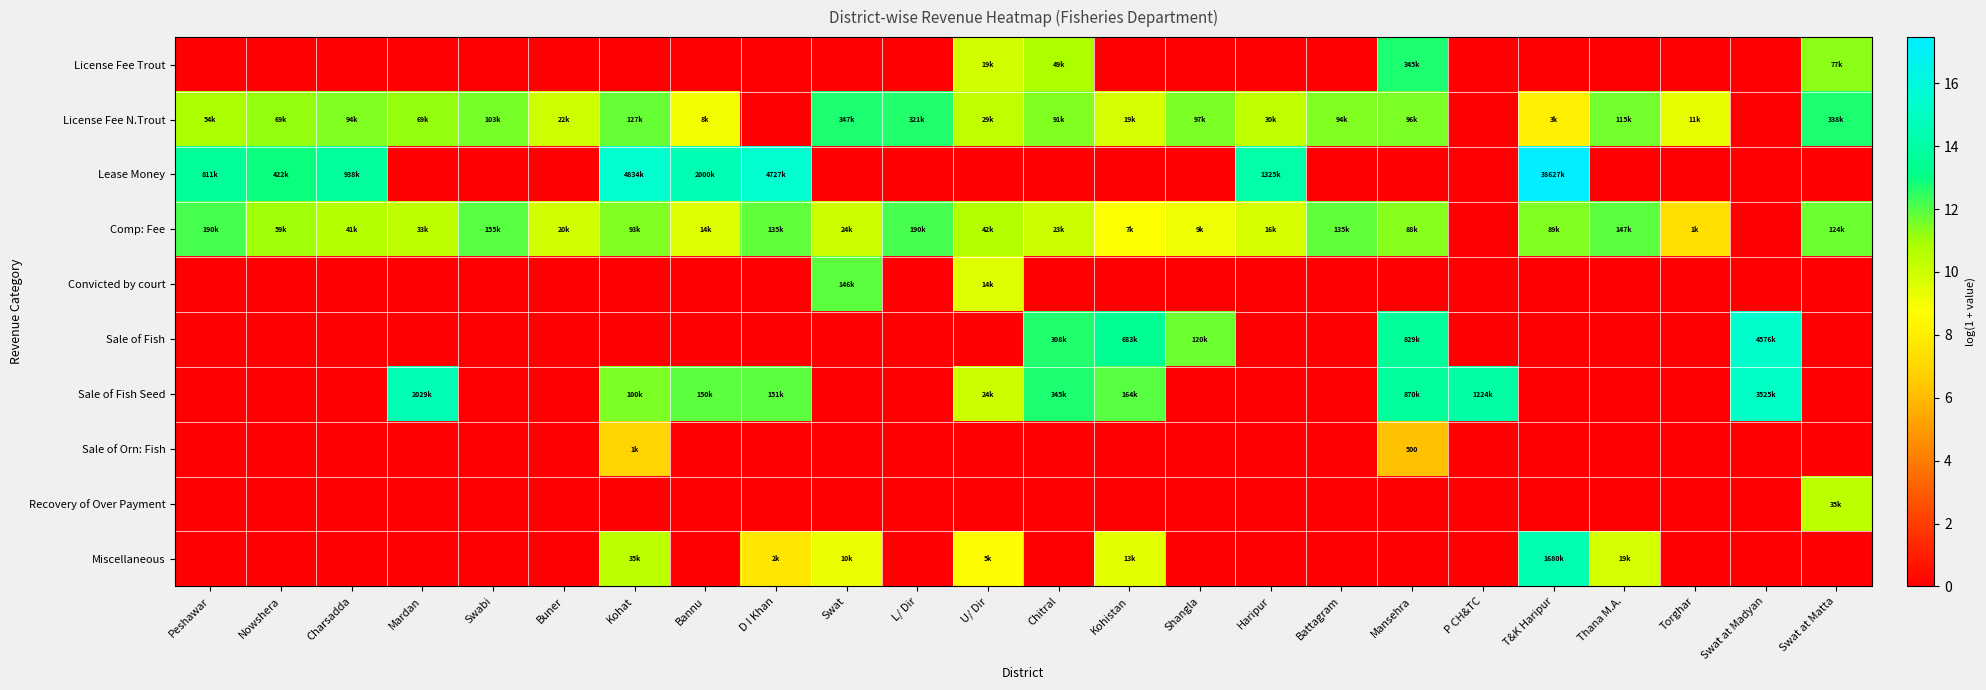

At Swabi, list the series in order from largest to smallest.

Comp: Fee, License Fee N.Trout, License Fee Trout, Lease Money, Convicted by court, Sale of Fish, Sale of Fish Seed, Sale of Orn: Fish, Recovery of Over Payment, Miscellaneous